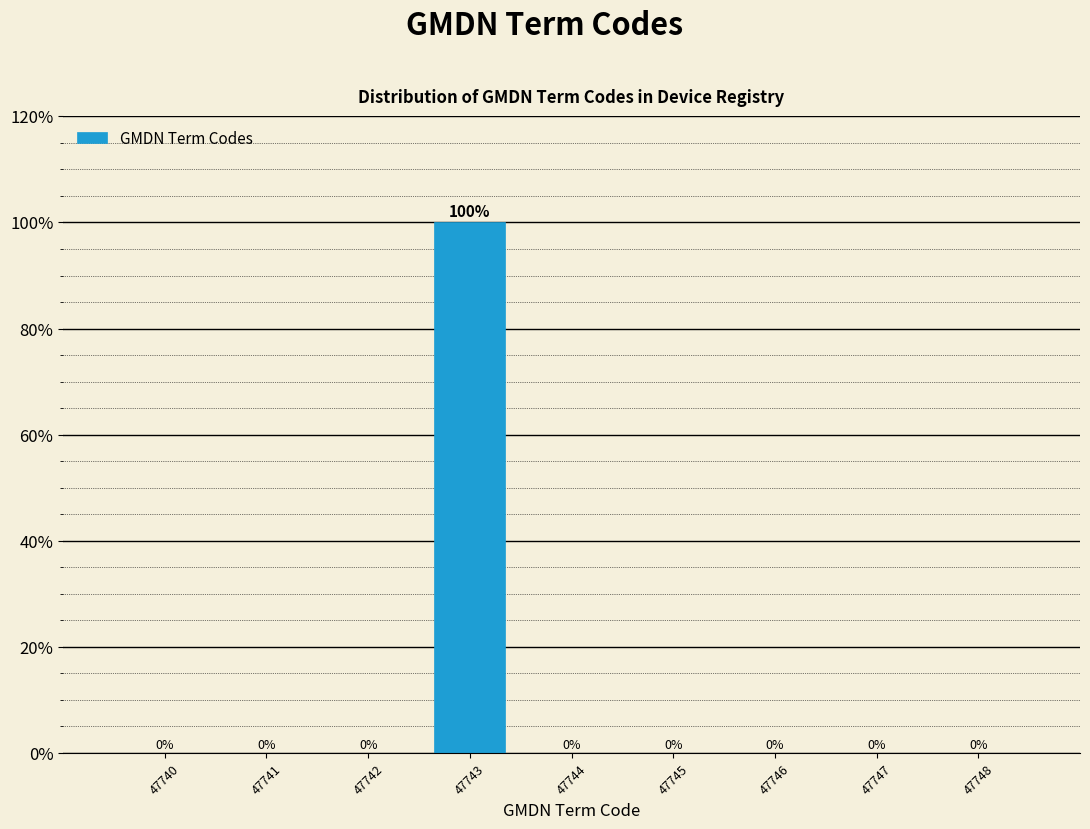

Reading left to right, extract all data points from this chart.

47740=0	47741=0	47742=0	47743=100	47744=0	47745=0	47746=0	47747=0	47748=0